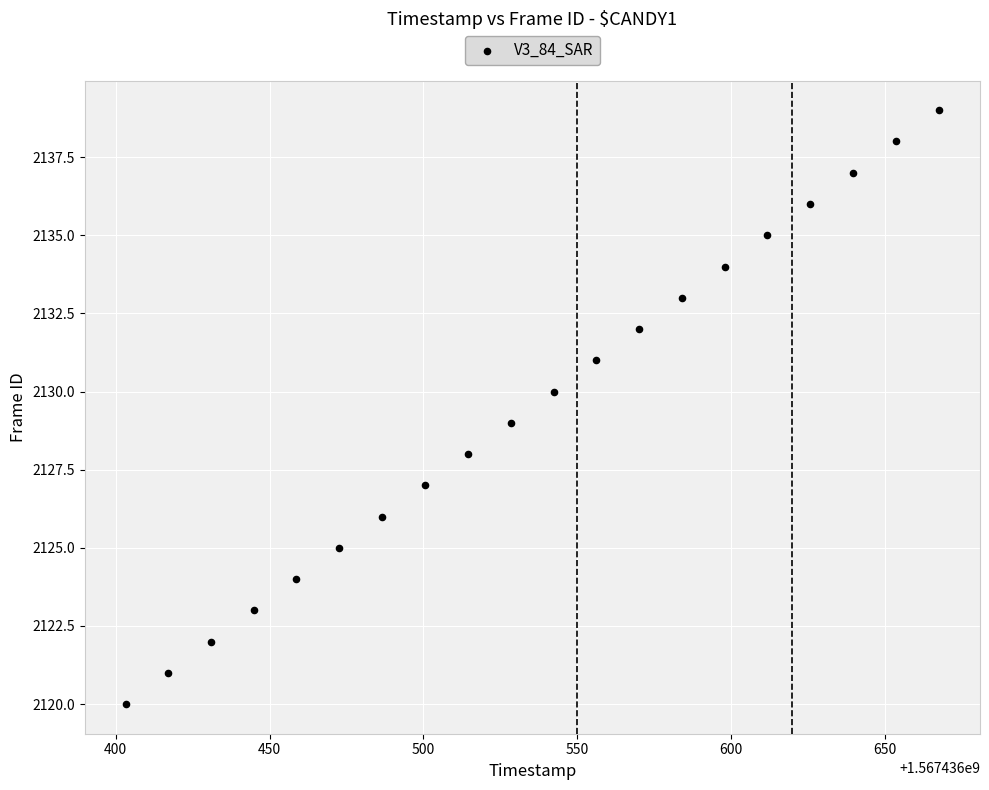

What is the range of Y values (max minus min)?

19